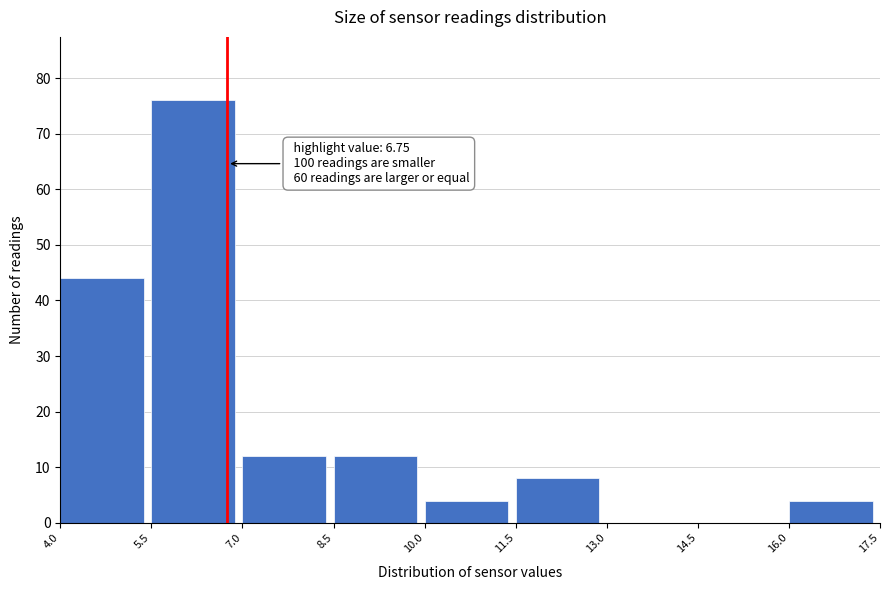

Which range on the x-axis has the tallest bar?

5.5 to 7.0